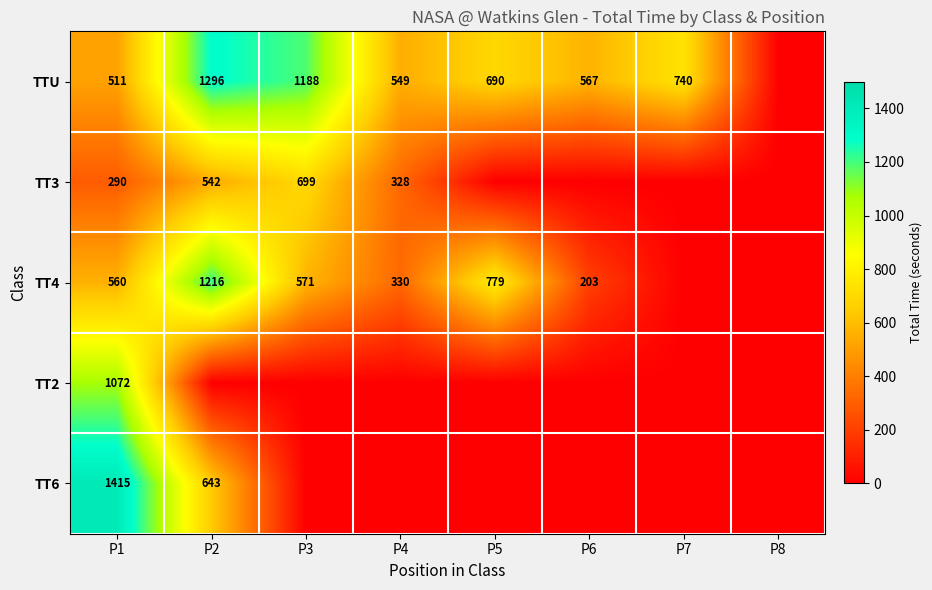

Is it true that TT2 equals 1072 at P1?

True